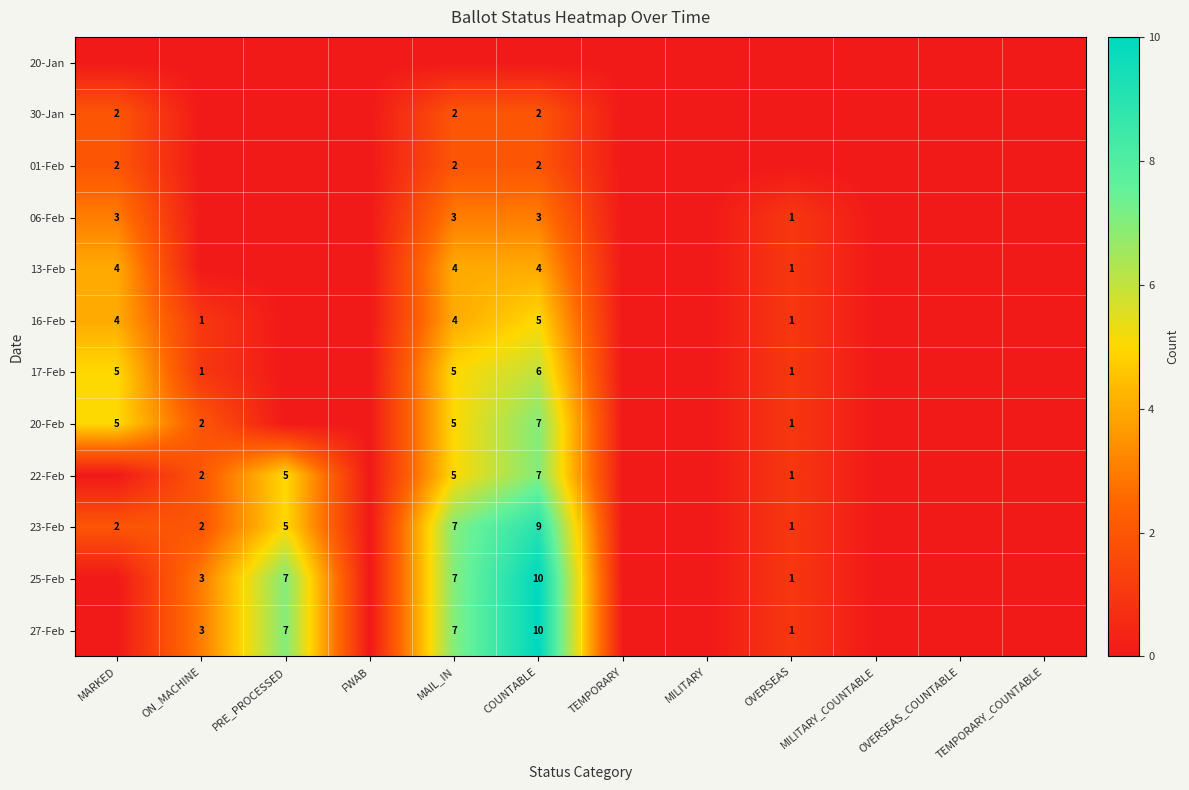

The 06-Feb series shows 3 at MARKED. True or false?

True